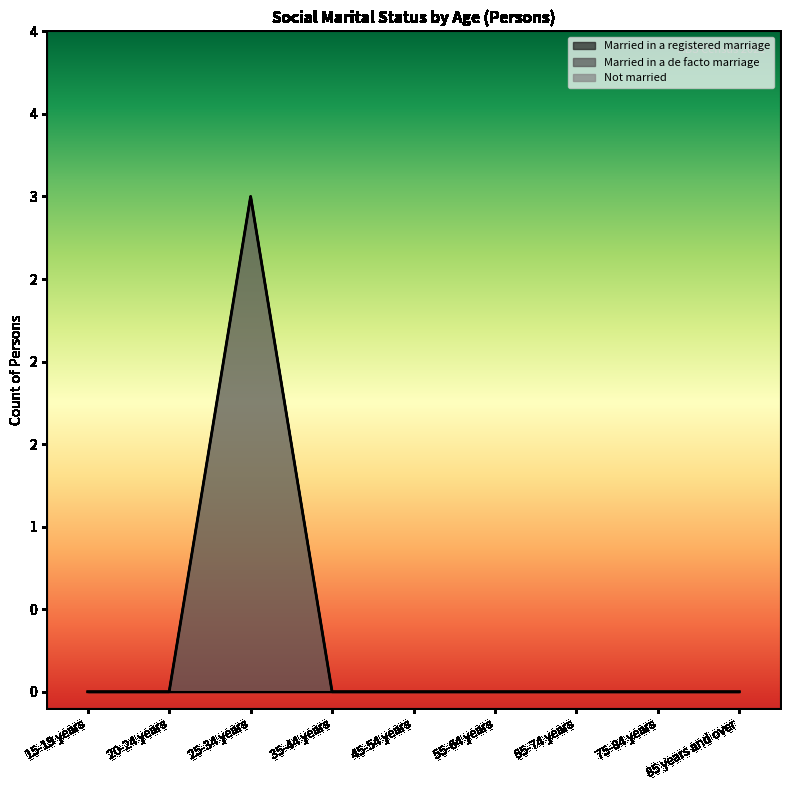

Between 15-19 years and 45-54 years, which series saw the biggest shift?

Married in a registered marriage